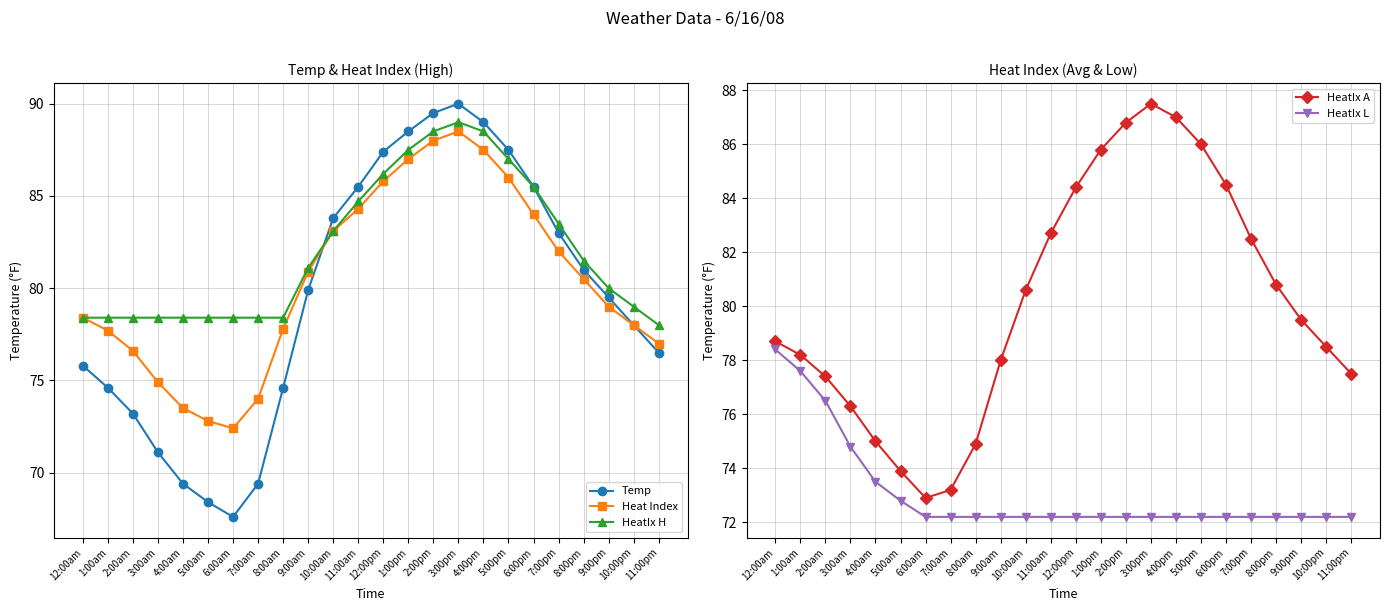

Reading left to right, transcribe all the data shown in this chart.

Temp: 75.8	74.6	73.2	71.1	69.4	68.4	67.6	69.4	74.6	79.9	83.8	85.5	87.4	88.5	89.5	90.0	89.0	87.5	85.5	83.0	81.0	79.5	78.0	76.5
Heat Index: 78.4	77.7	76.6	74.9	73.5	72.8	72.4	74.0	77.8	80.9	83.1	84.3	85.8	87.0	88.0	88.5	87.5	86.0	84.0	82.0	80.5	79.0	78.0	77.0
HeatIx H: 78.4	78.4	78.4	78.4	78.4	78.4	78.4	78.4	78.4	81.1	83.1	84.7	86.2	87.5	88.5	89.0	88.5	87.0	85.5	83.5	81.5	80.0	79.0	78.0
HeatIx A: 78.7	78.2	77.4	76.3	75.0	73.9	72.9	73.2	74.9	78.0	80.6	82.7	84.4	85.8	86.8	87.5	87.0	86.0	84.5	82.5	80.8	79.5	78.5	77.5
HeatIx L: 78.4	77.6	76.5	74.8	73.5	72.8	72.2	72.2	72.2	72.2	72.2	72.2	72.2	72.2	72.2	72.2	72.2	72.2	72.2	72.2	72.2	72.2	72.2	72.2